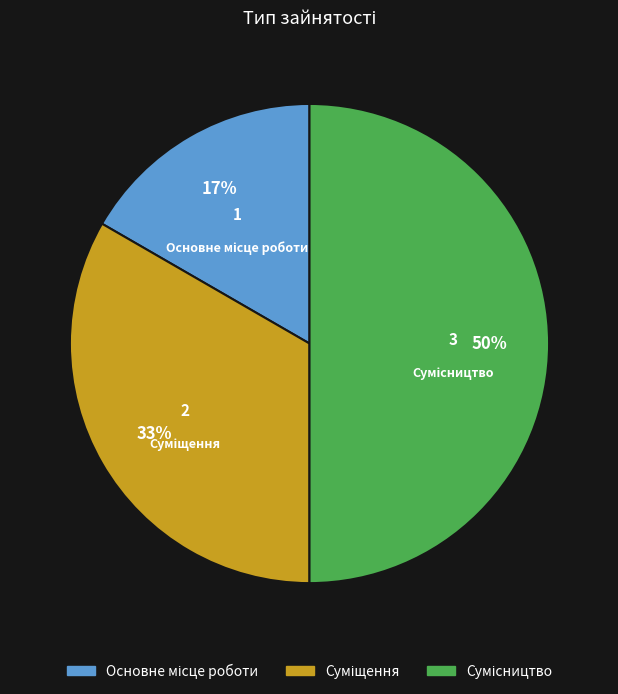

To the nearest percent, what is the difference between the largest and smallest slice percentages?

33%